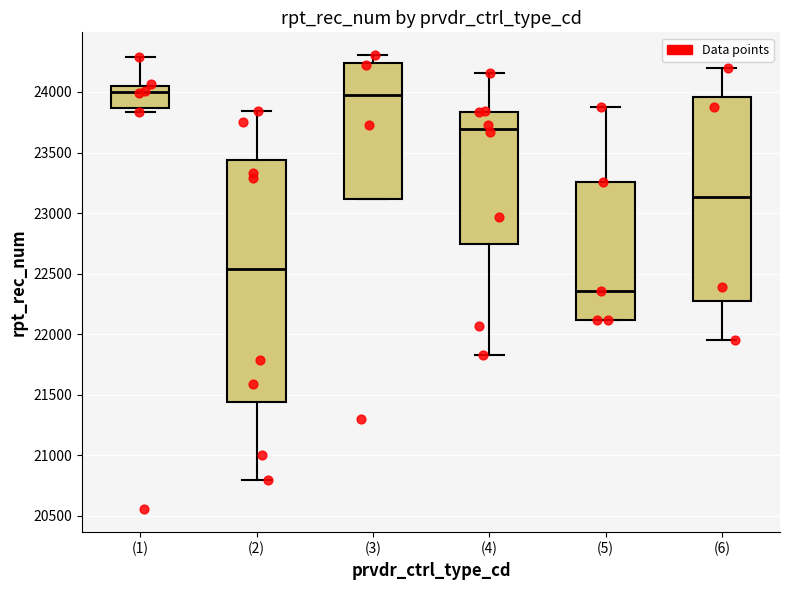

Which box is the tallest, from its lower edge to its upper edge?

(2)